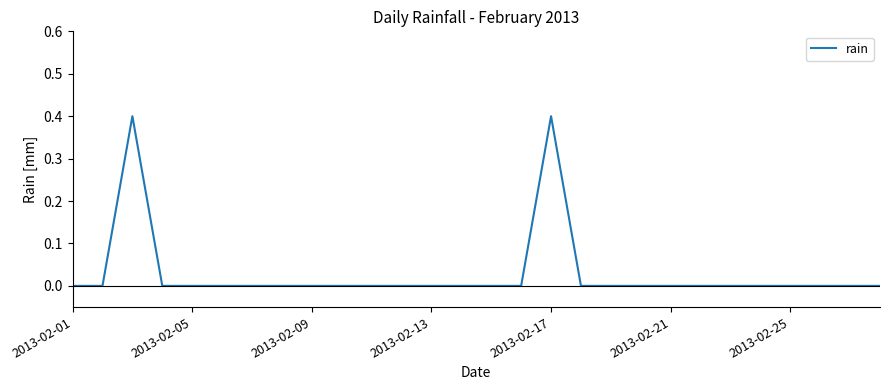

What is the greatest value displayed?

0.4